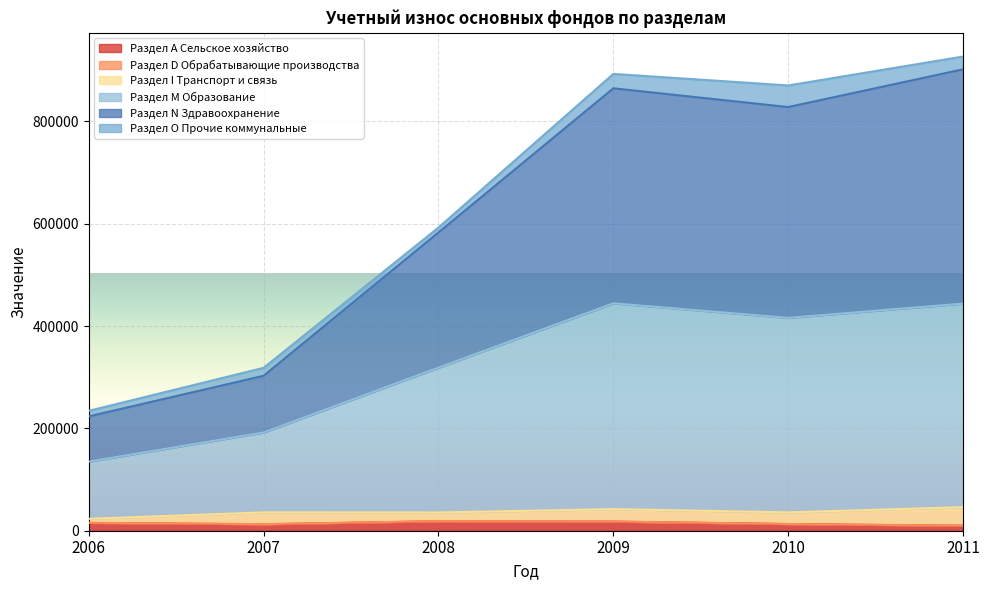

How many interior local valleys does the Раздел N Здравоохранение series have?

1